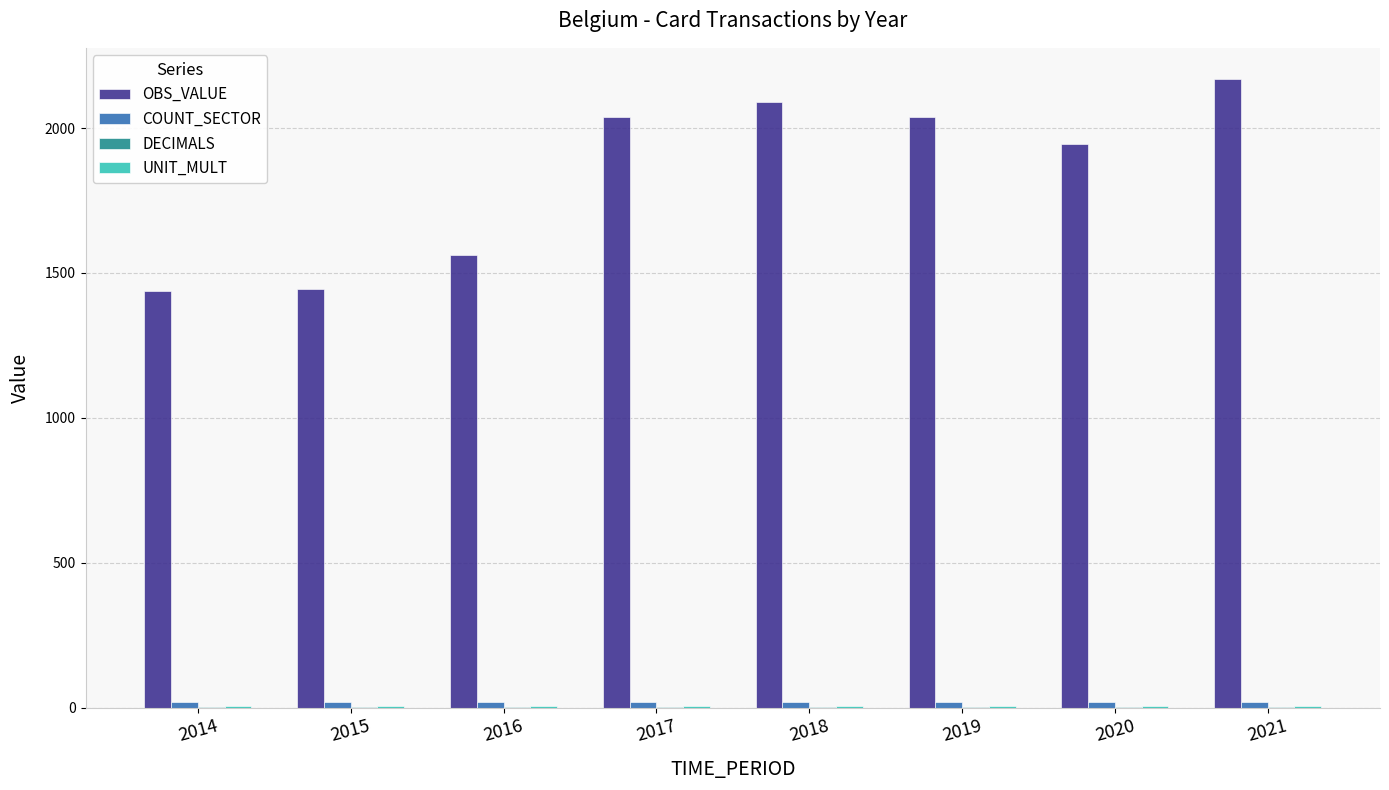

Which series has the widest spread of values?

OBS_VALUE